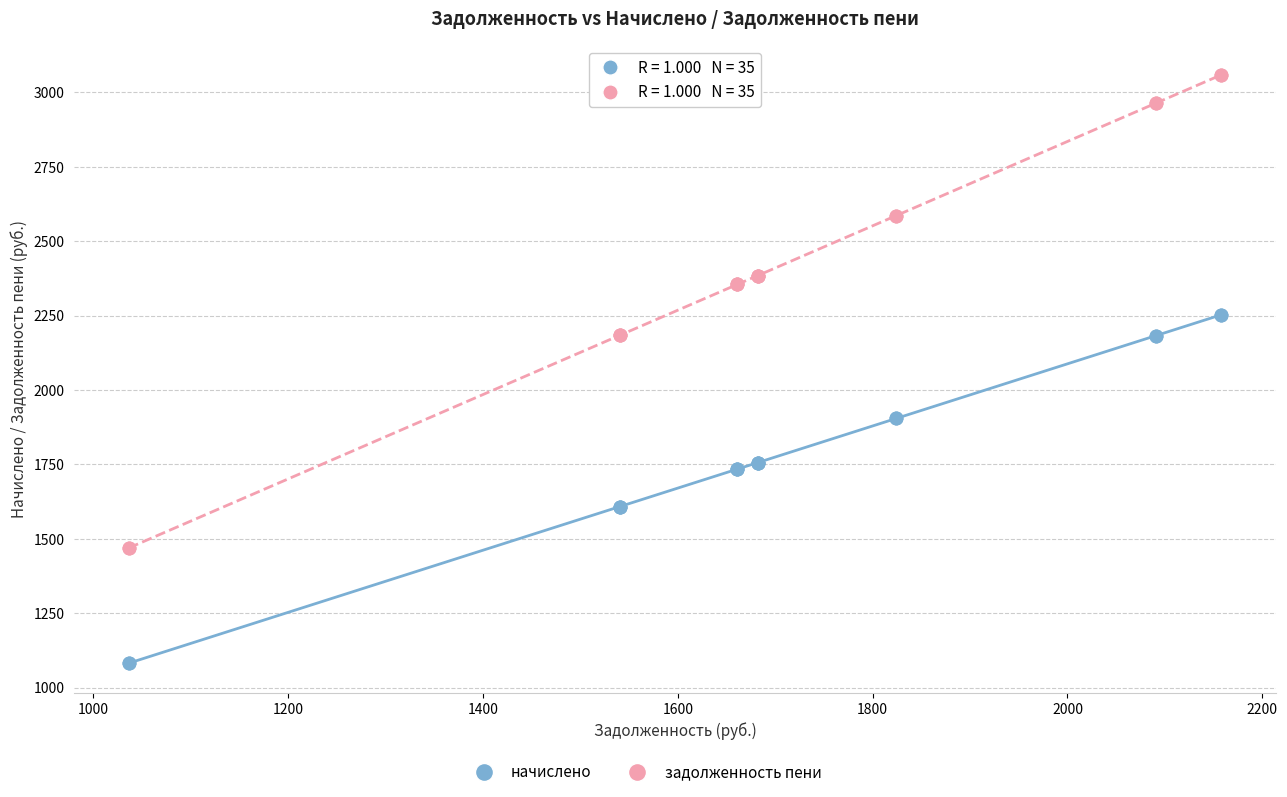

What is the X range (max minus min) for the scatter plot?

1121.5